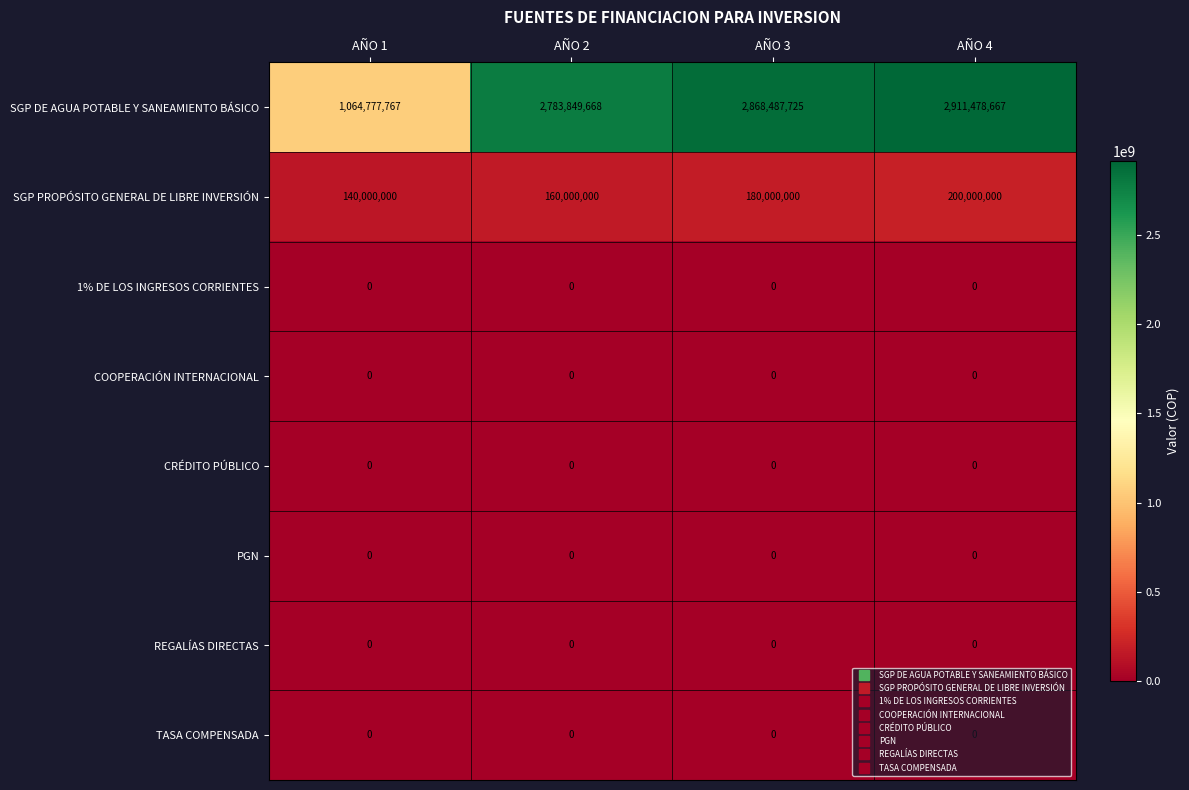

At which category is the sum across all series the highest?

AÑO 4